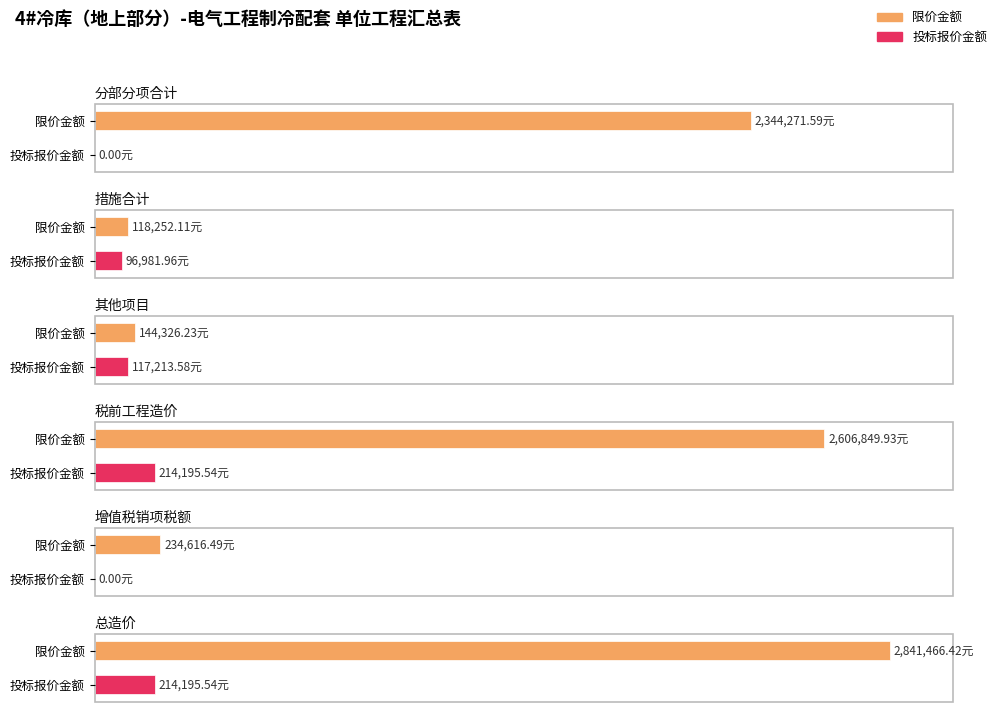

At how many categories does at least one series exceed 1628934?

3